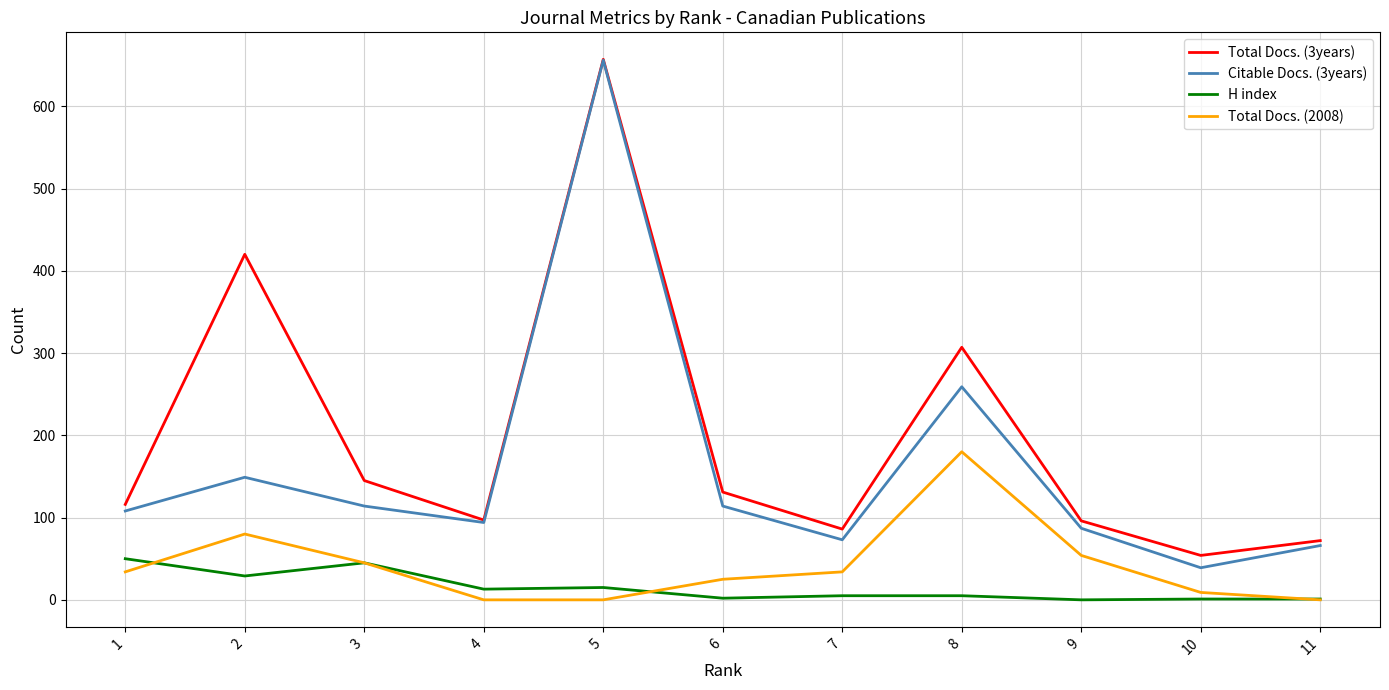

Which series has the widest spread of values?

Citable Docs. (3years)